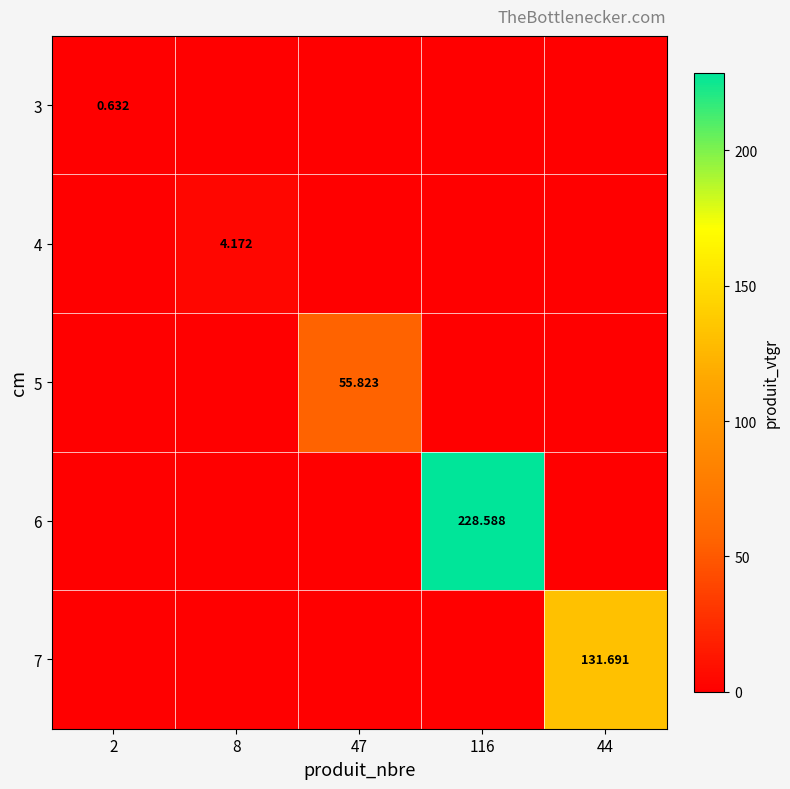

The 7 series shows -71.0 at 116. True or false?

False